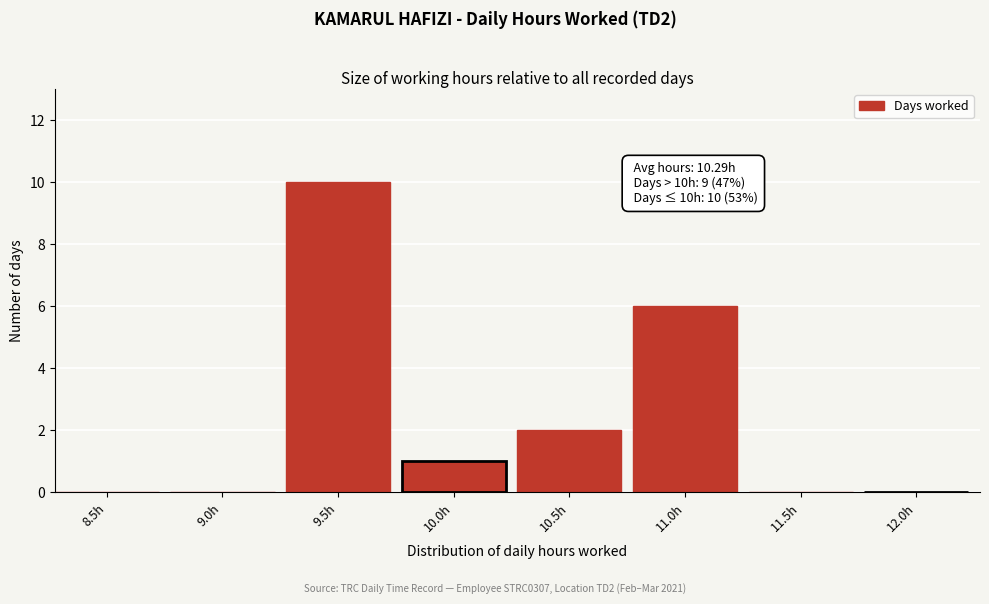

Reading left to right, extract all data points from this chart.

8.5h=0	9.0h=0	9.5h=10	10.0h=1	10.5h=2	11.0h=6	11.5h=0	12.0h=0